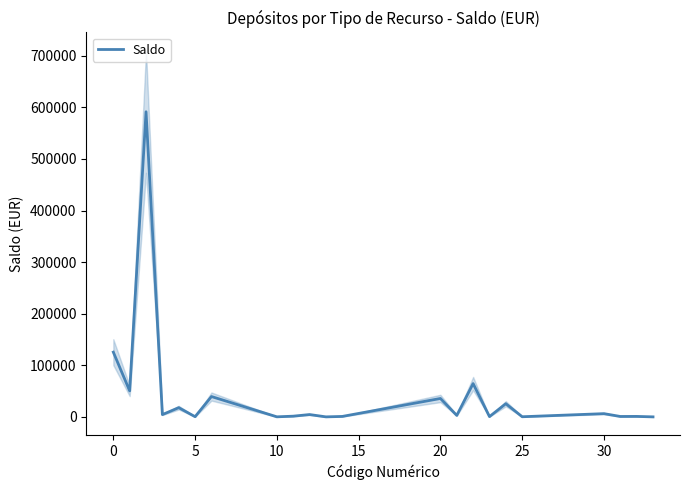

True or false: the data shows 630 at 15.

True